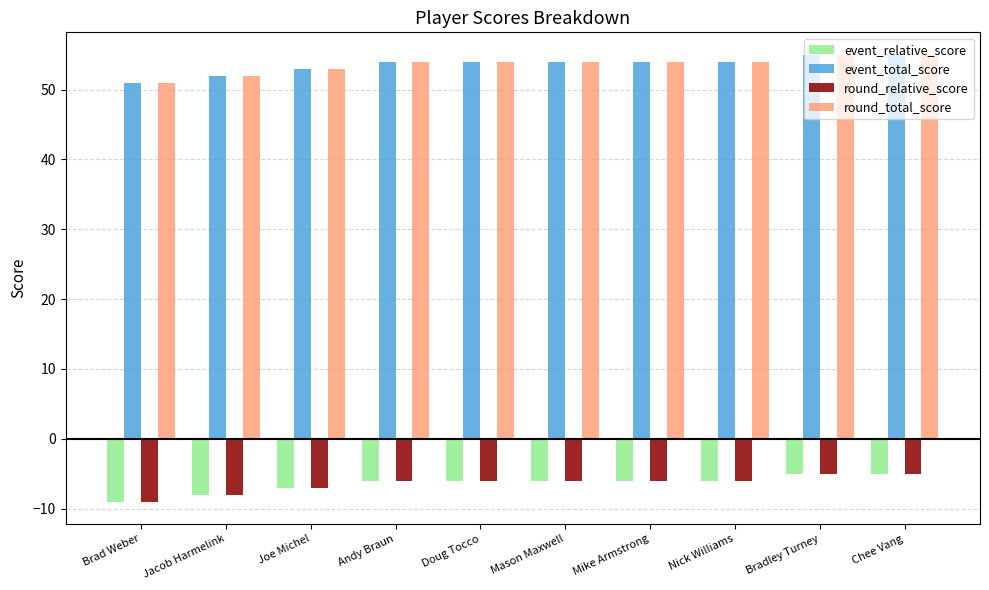

Read the round_relative_score value at Brad Weber.

-9